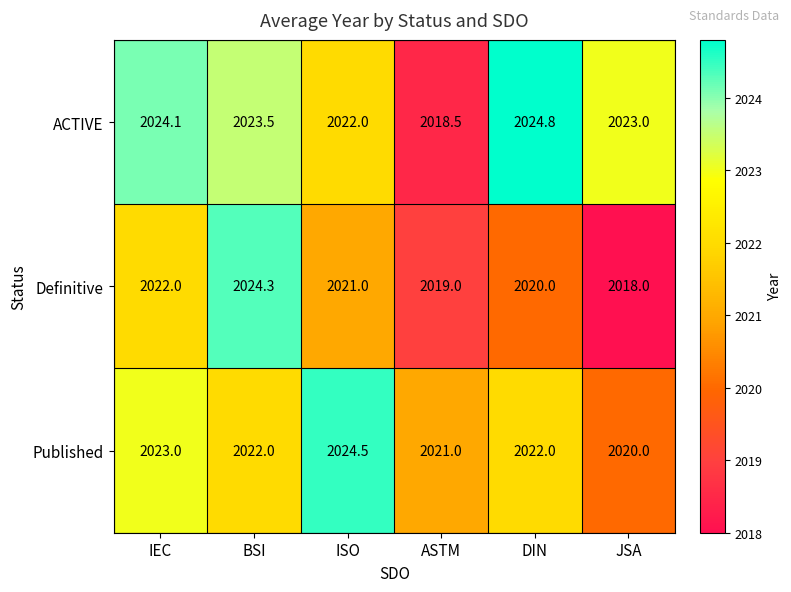

At which category is the sum across all series the highest?

BSI